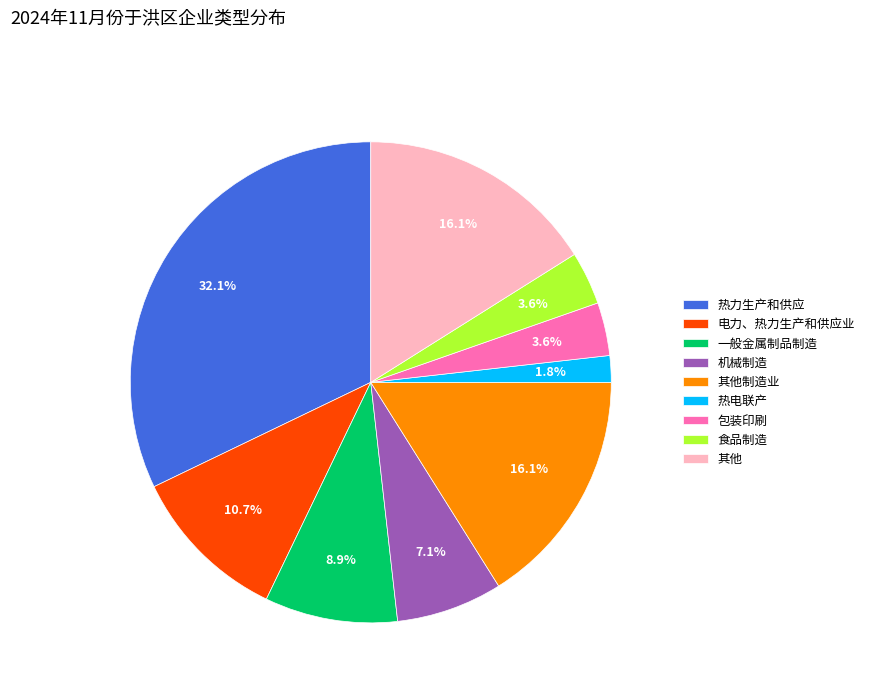

Between 电力、热力生产和供应业 and 食品制造, which is larger?

电力、热力生产和供应业